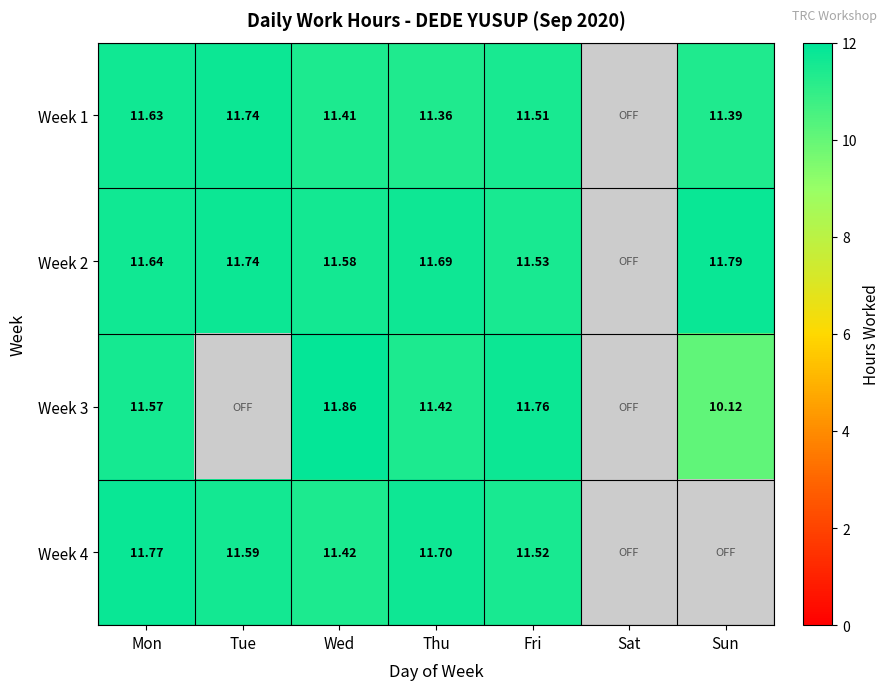

Is the value of Week 2 at Mon greater than the value of Week 4 at Fri?

Yes